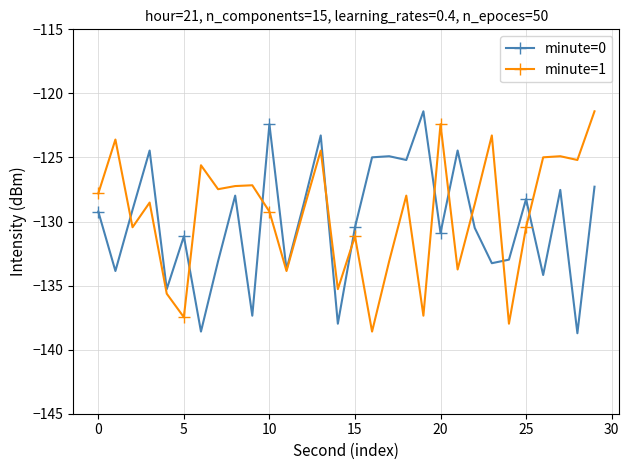

In minute=0, how many points are higher than both neighbors (excluding endpoints)?

10